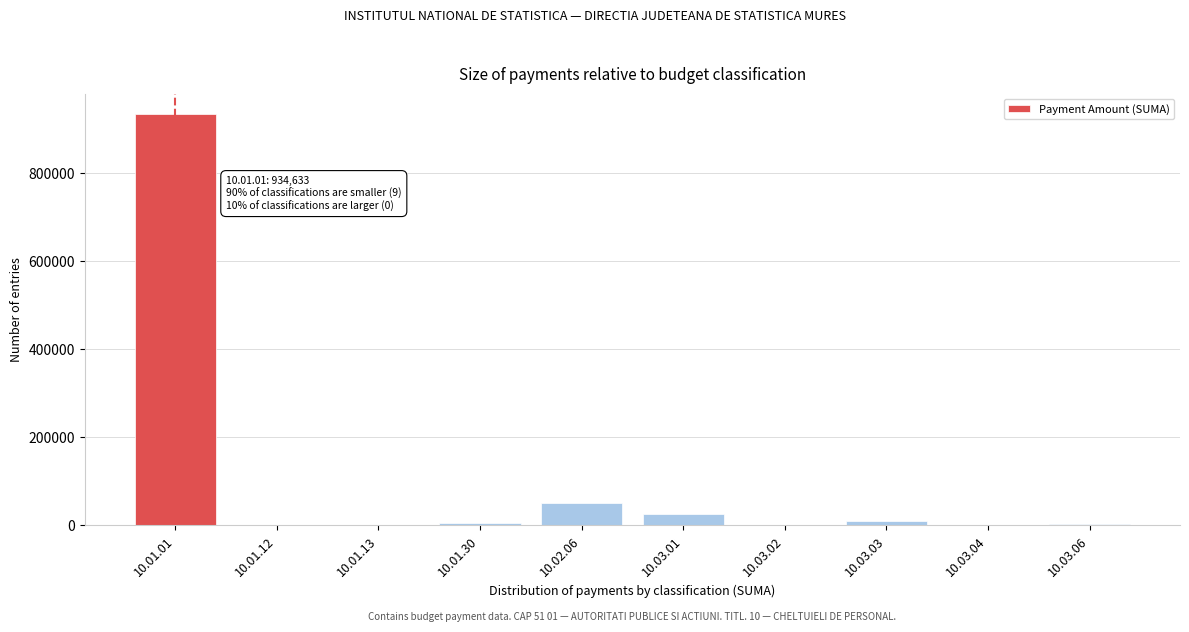

What is the maximum value shown in the chart?

934633